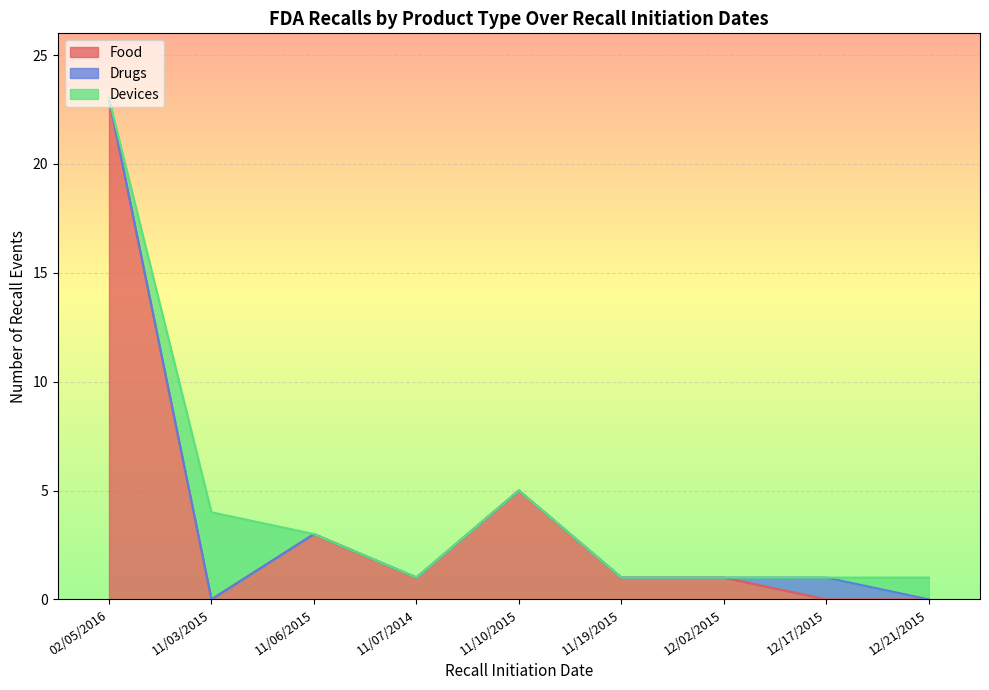

What is the maximum value for Food?

23